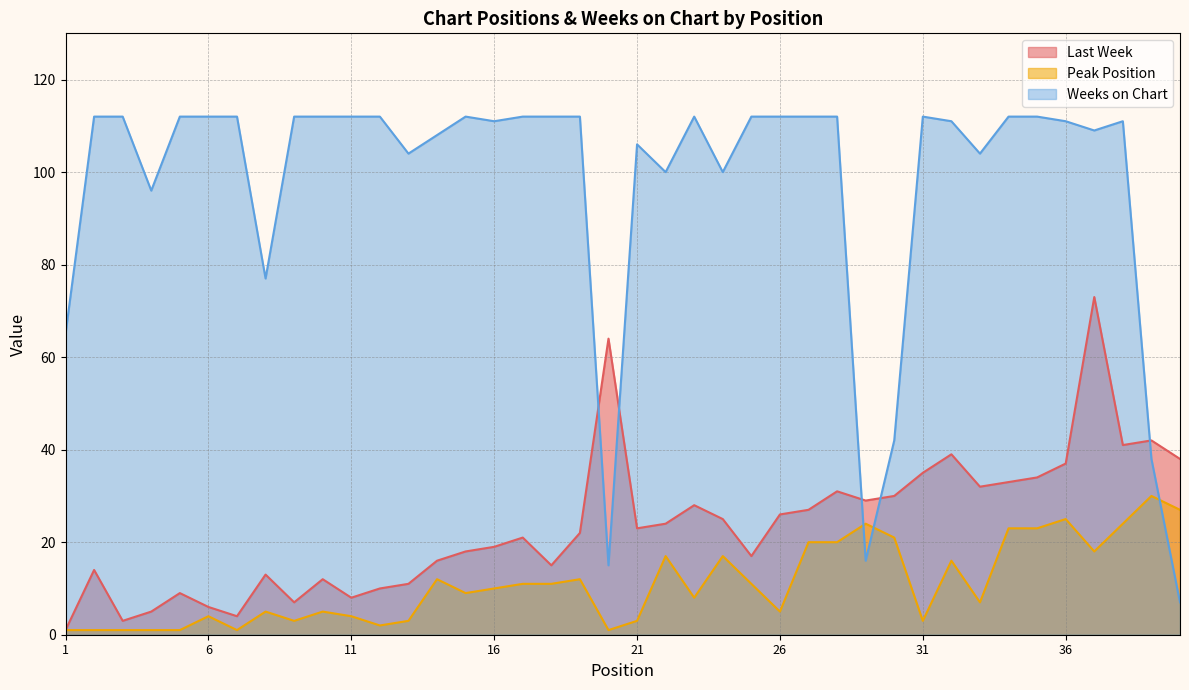

True or false: Weeks on Chart and Peak Position cross at least once.

True